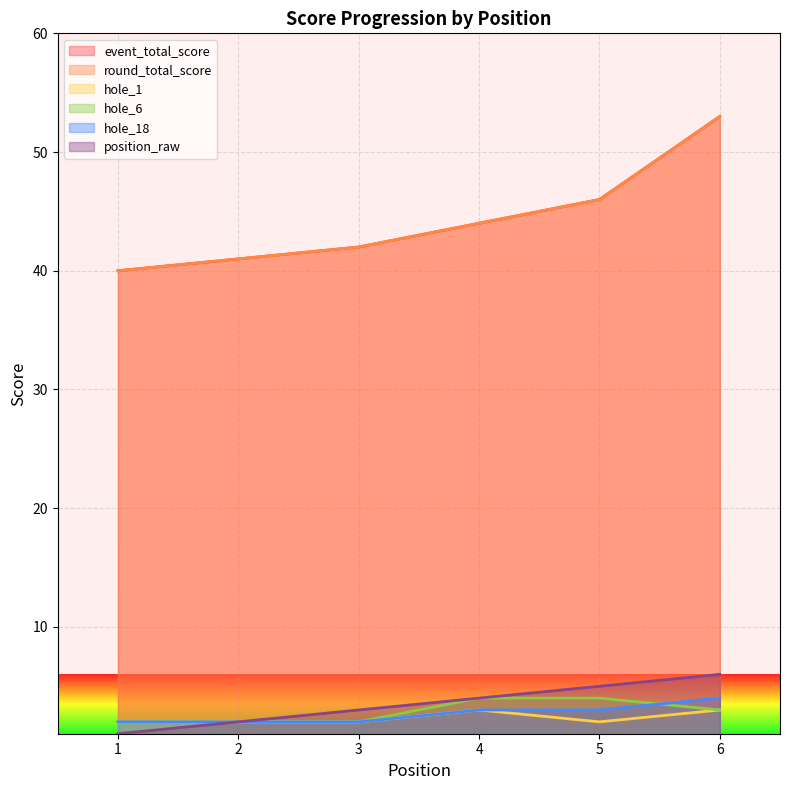

Is it true that hole_6 equals 5 at 6?

False